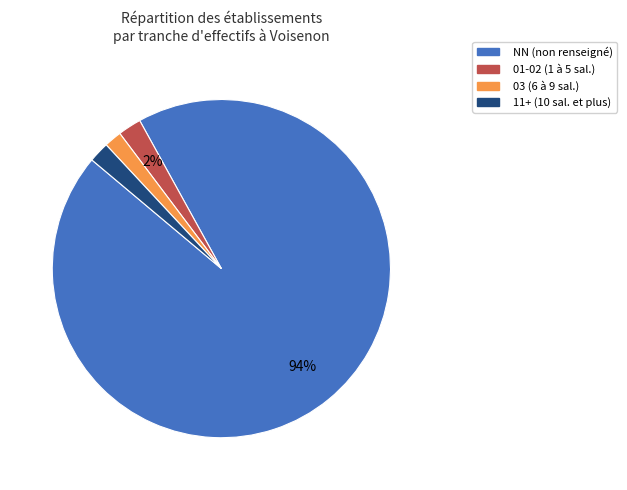

Is it true that 01-02 (1 à 5 sal.) is 14% of the pie?

False